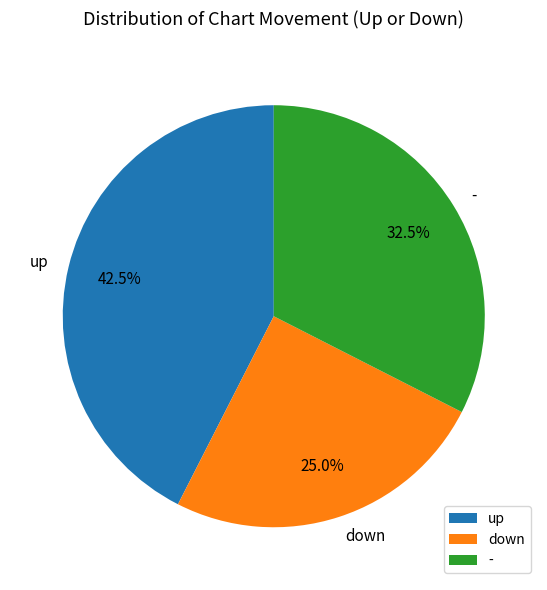

Rank the categories by value from highest to lowest.

up, -, down